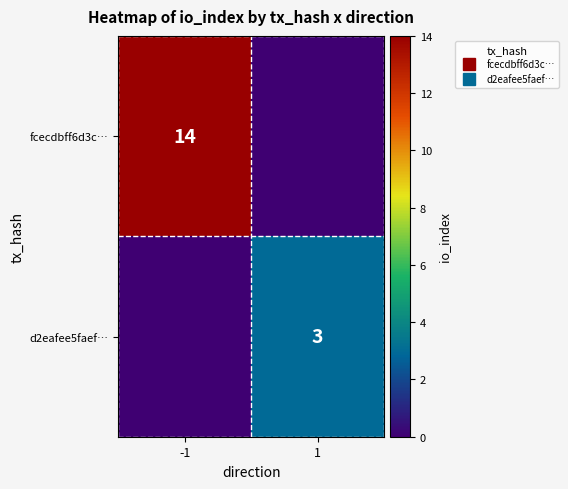

Between -1 and 1, which series saw the biggest shift?

fcecdbff6d3c…